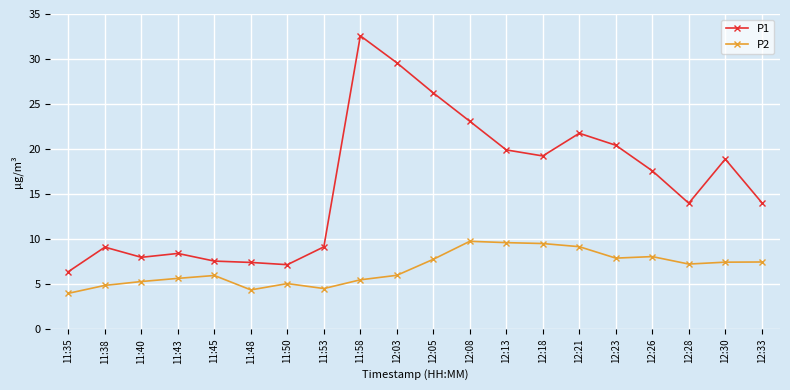

How many data points in P1 are less than 17?

10